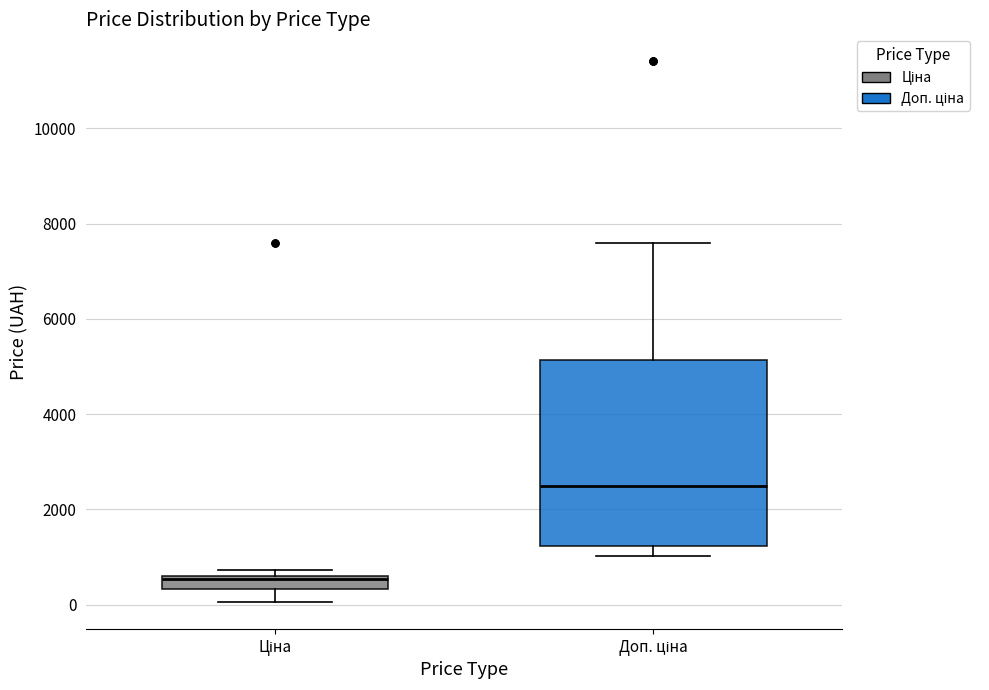

Which box's median line is the highest?

Доп. ціна